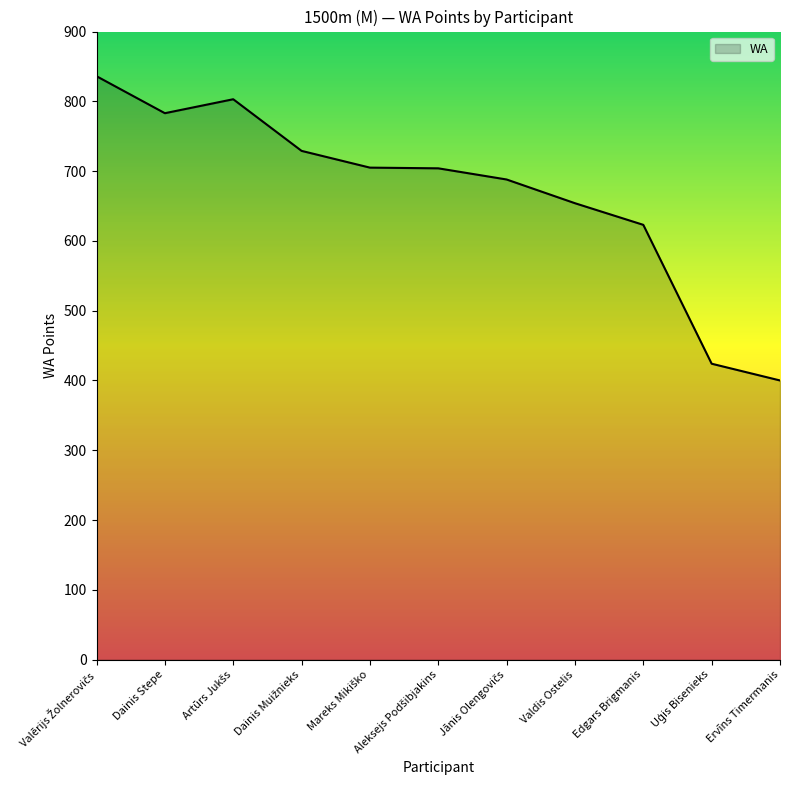

What is the smallest value displayed?

400